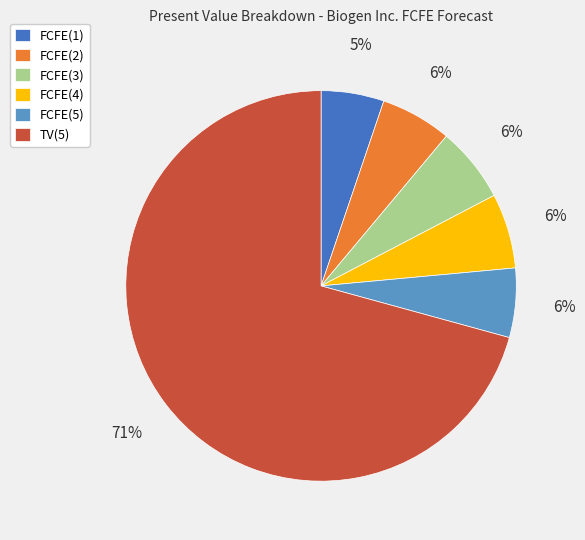

Is it true that FCFE(5) is 6% of the pie?

True